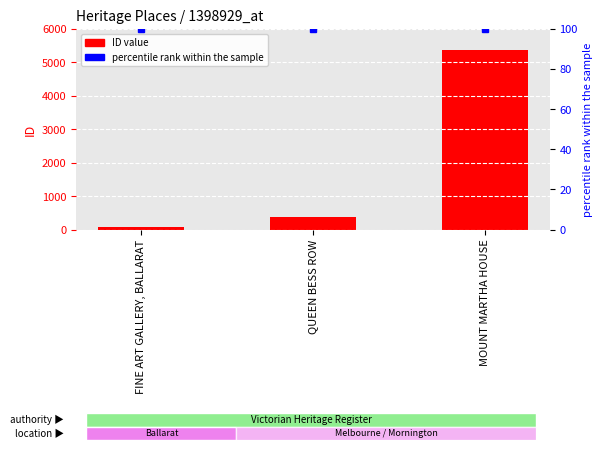

Is it true that ID value equals 131 at QUEEN BESS ROW?

False